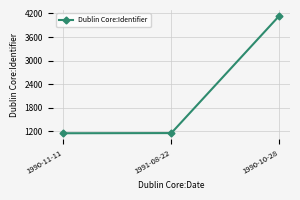

What is the label of the 3rd point from the right?

1990-11-11